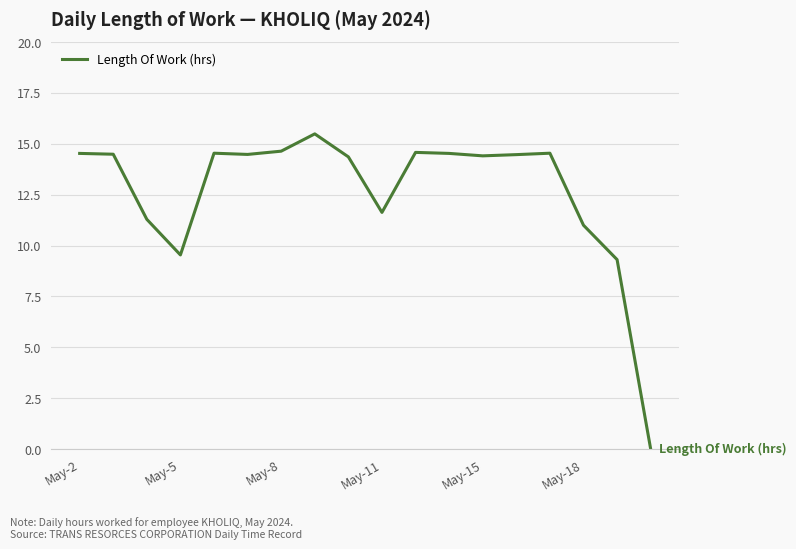

What is the greatest value displayed?

15.5